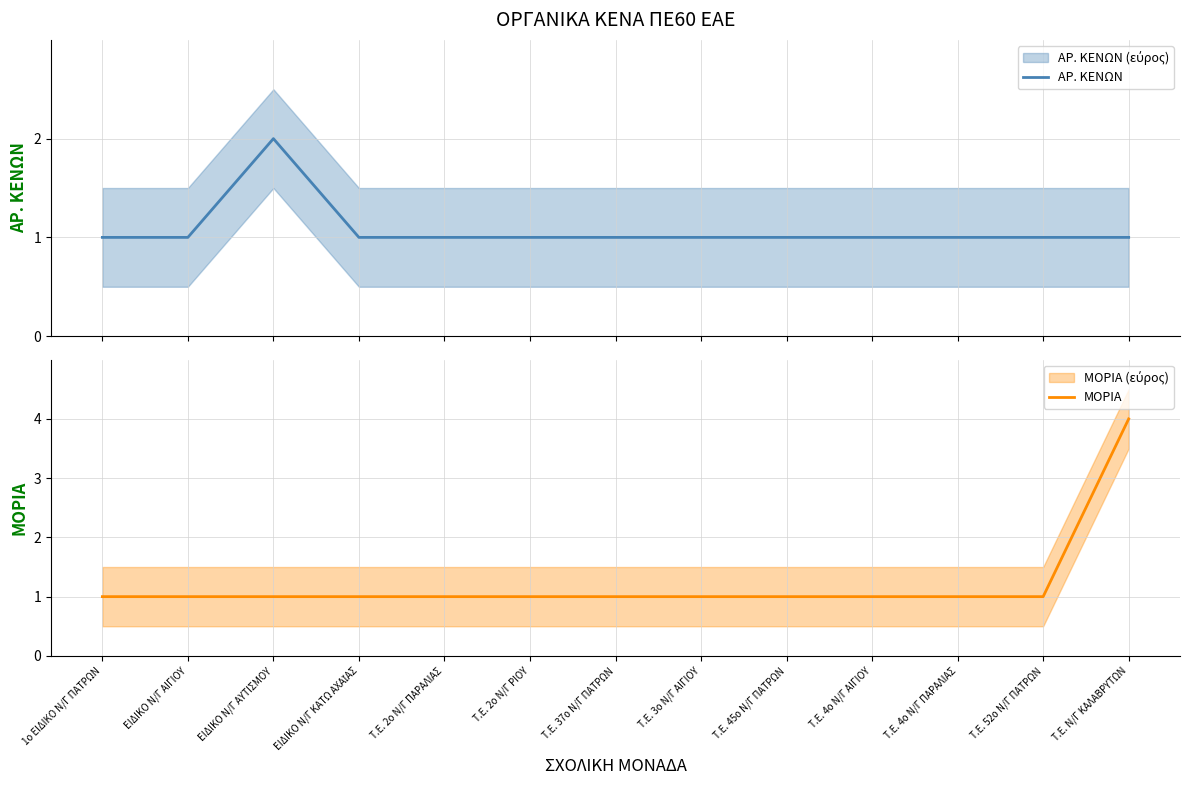

Which series has the largest total across all categories?

ΜΟΡΙΑ